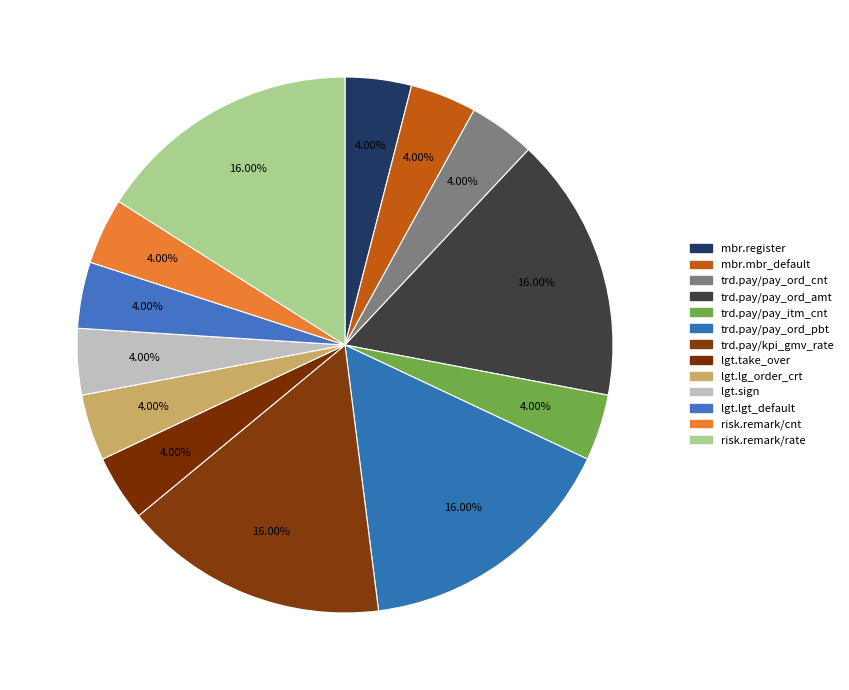

Count the number of slices in the pie.

13